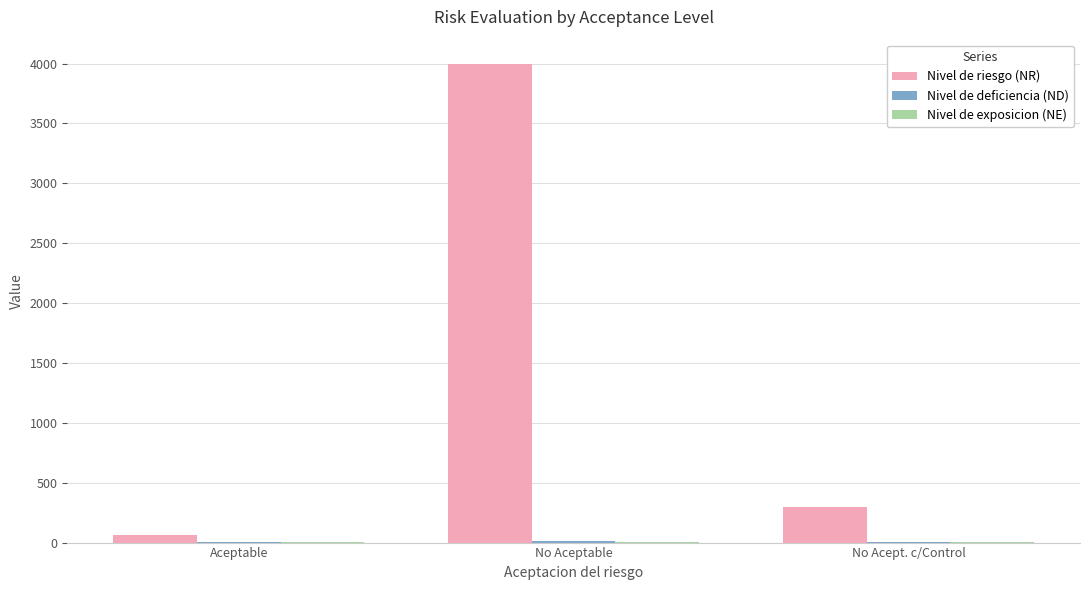

Is it true that Nivel de riesgo (NR) equals 461 at No Acept. c/Control?

False